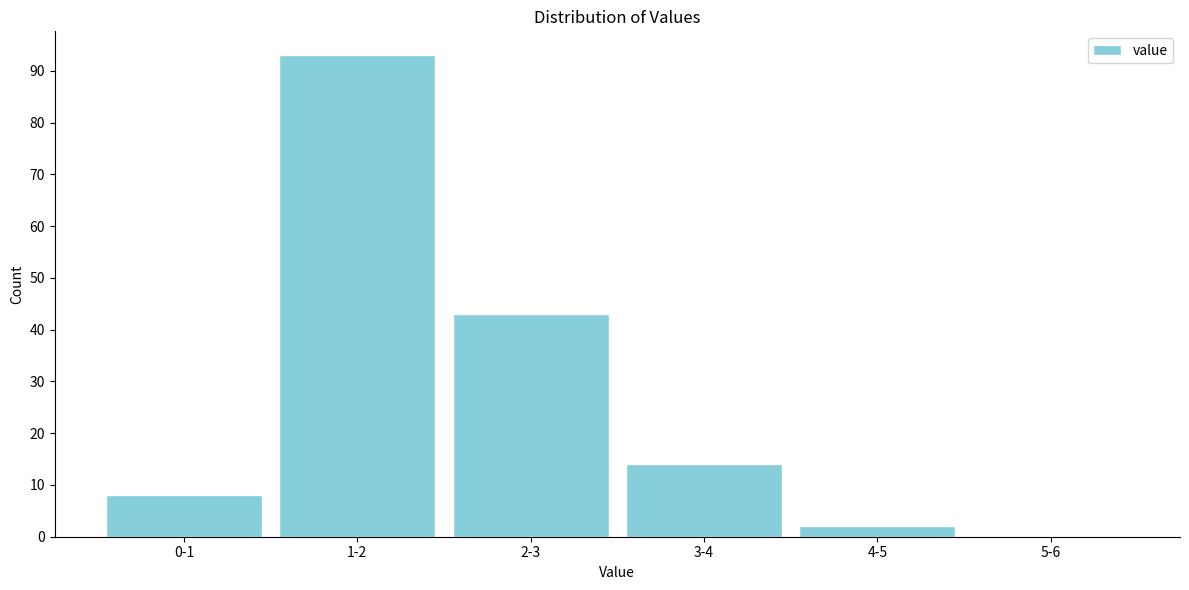

Reading left to right, list all the values displayed in this chart.

0-1=8	1-2=93	2-3=43	3-4=14	4-5=2	5-6=0